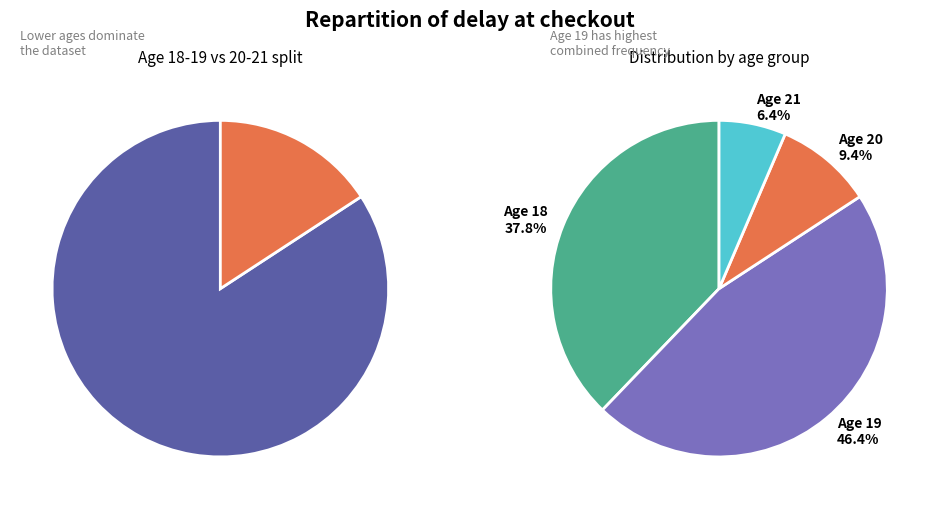

What is the ratio of the value at 19 to the value at 18?

1.2